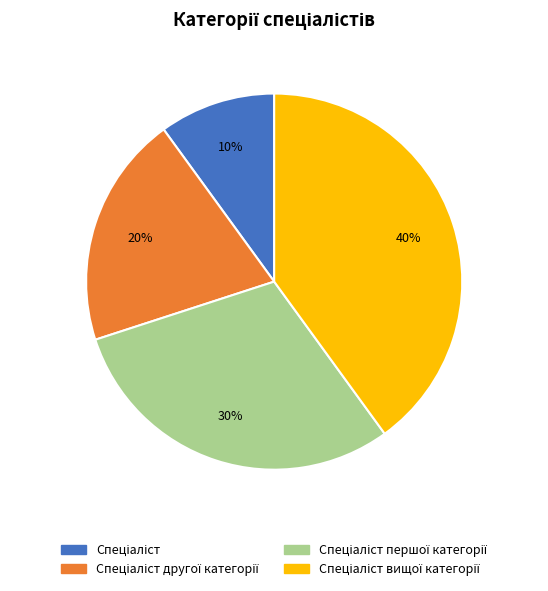

Is there any slice that represents more than half of the pie?

No